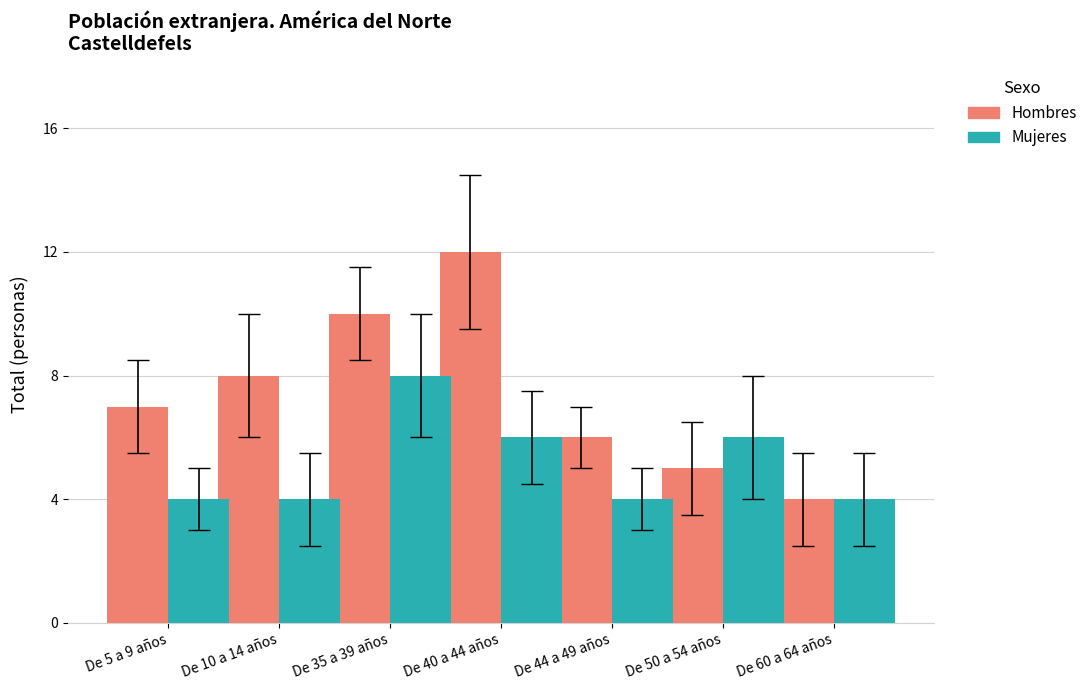

At which label is Hombres closest to 8?

De 10 a 14 años